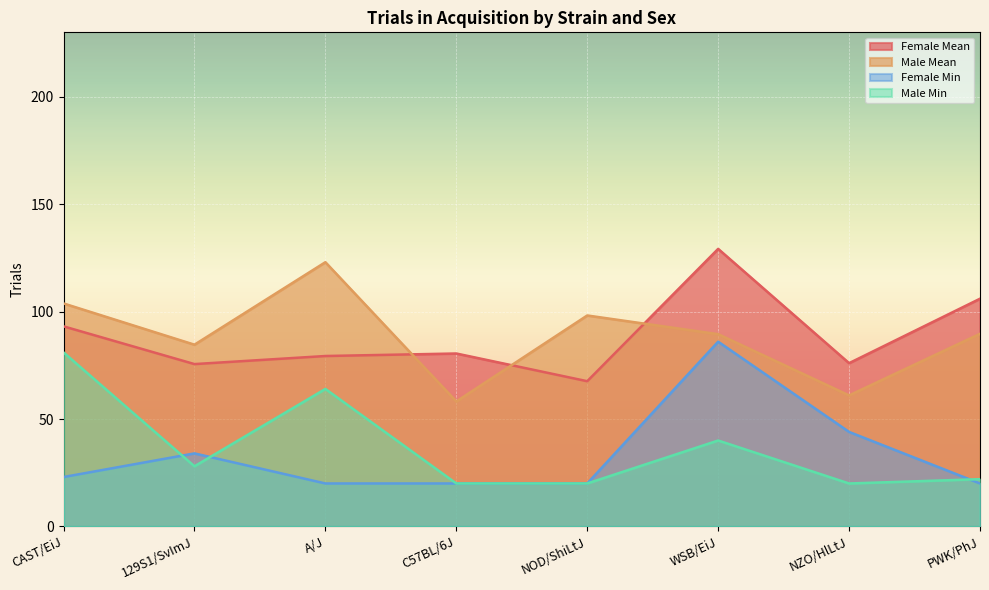

Reading left to right, what are all the values shown in this chart?

Female Mean: 93.1	75.6	79.3	80.5	67.6	129.2	76.0	106.0
Male Mean: 103.8	84.6	123.0	58.2	98.2	89.5	61.0	89.7
Female Min: 23.0	34.0	20.0	20.0	20.0	86.0	44.0	20.0
Male Min: 81.0	28.0	64.0	20.0	20.0	40.0	20.0	22.0